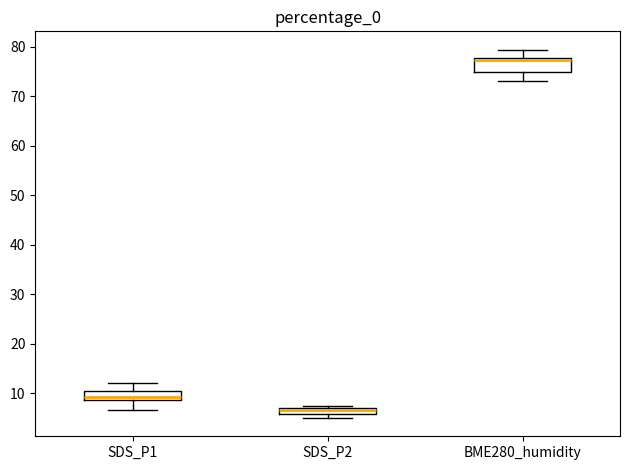

Where is the upper edge of the box for SDS_P2 on the y-axis? The values are not printed on the chart, so give them approximately, as read against the axis.

7